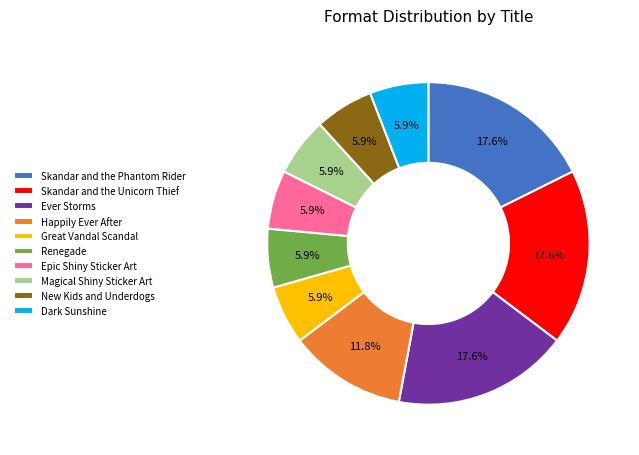

Between Skandar and the Unicorn Thief and Epic Shiny Sticker Art, which is larger?

Skandar and the Unicorn Thief